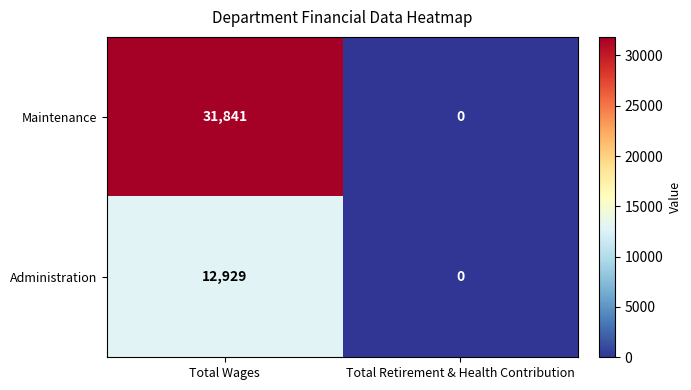

How many series are shown in this chart?

2